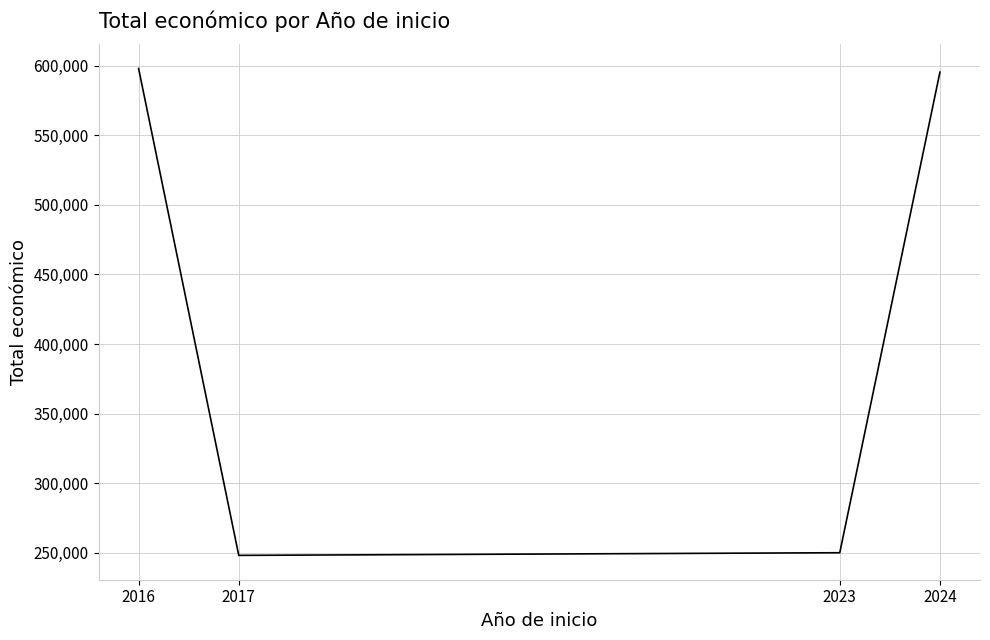

What is the sum of all values?

1691576.5